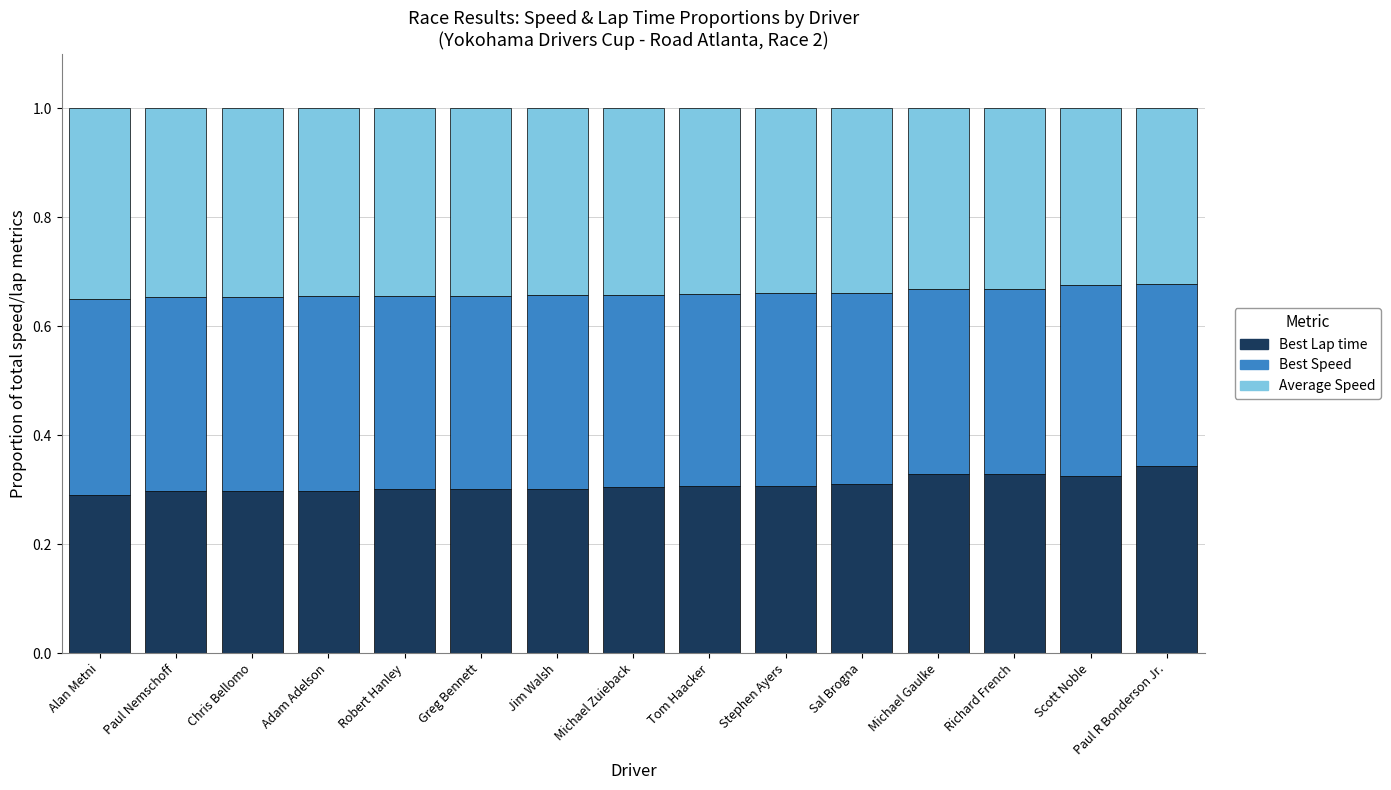

What is the total value across all series at Tom Haacker?

1.0